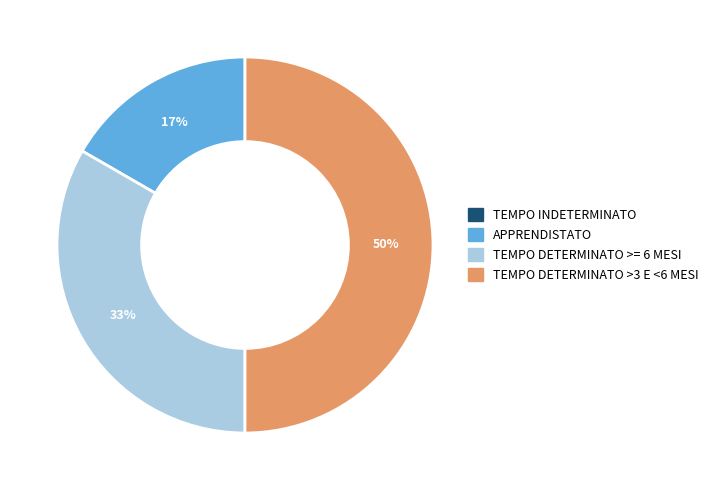

What is the largest slice in the pie chart?

TEMPO DETERMINATO >3 E <6 MESI